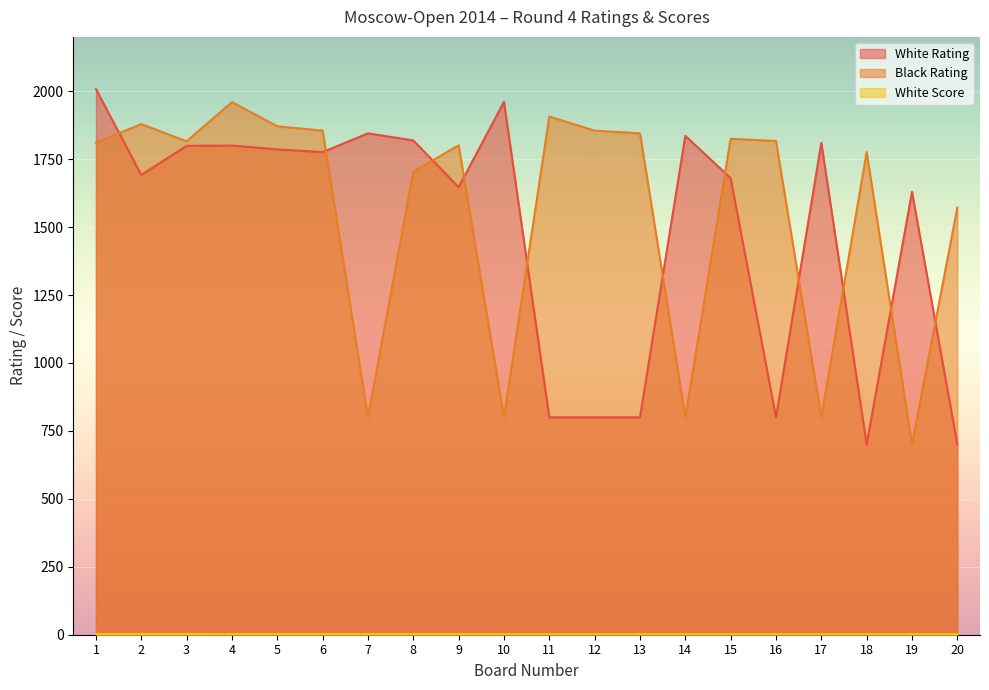

How many categories are shown in the chart?

20